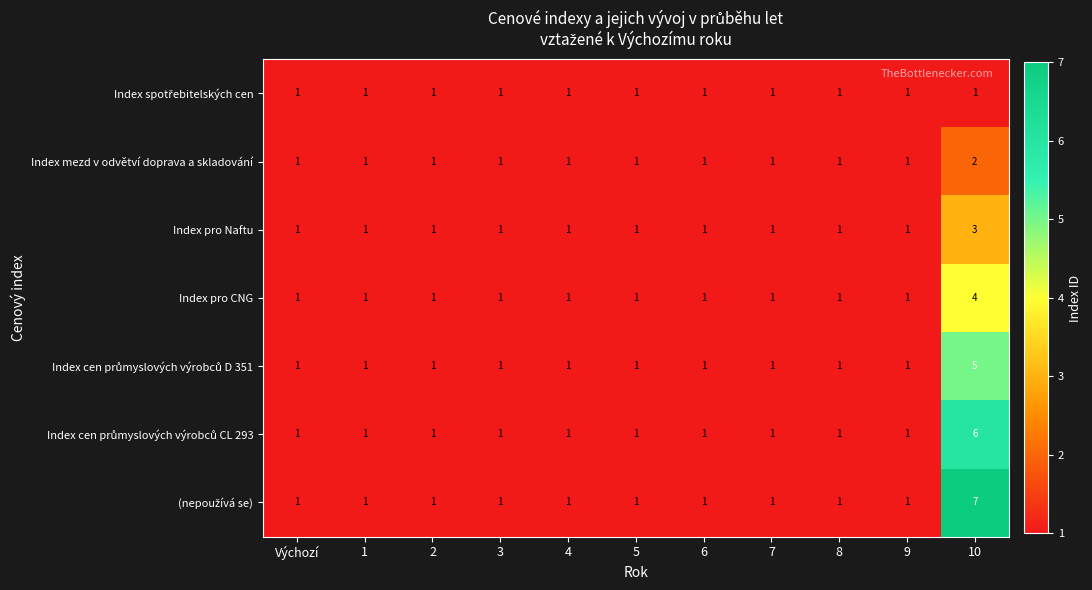

At which category is the sum across all series the highest?

10